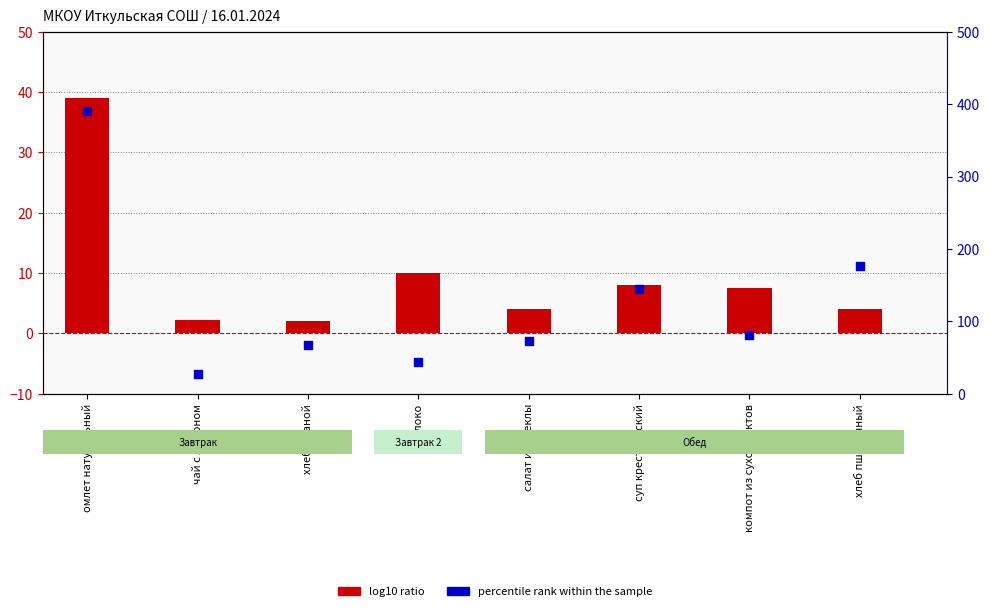

What are all the series names shown in the legend?

log10 ratio, percentile rank within the sample